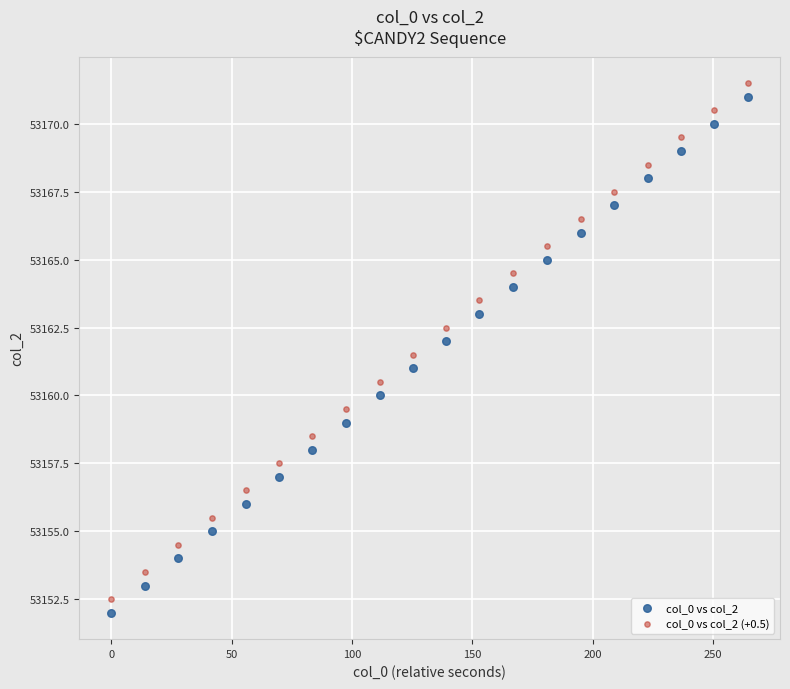

What is the X range (max minus min) for the scatter plot?

264.5